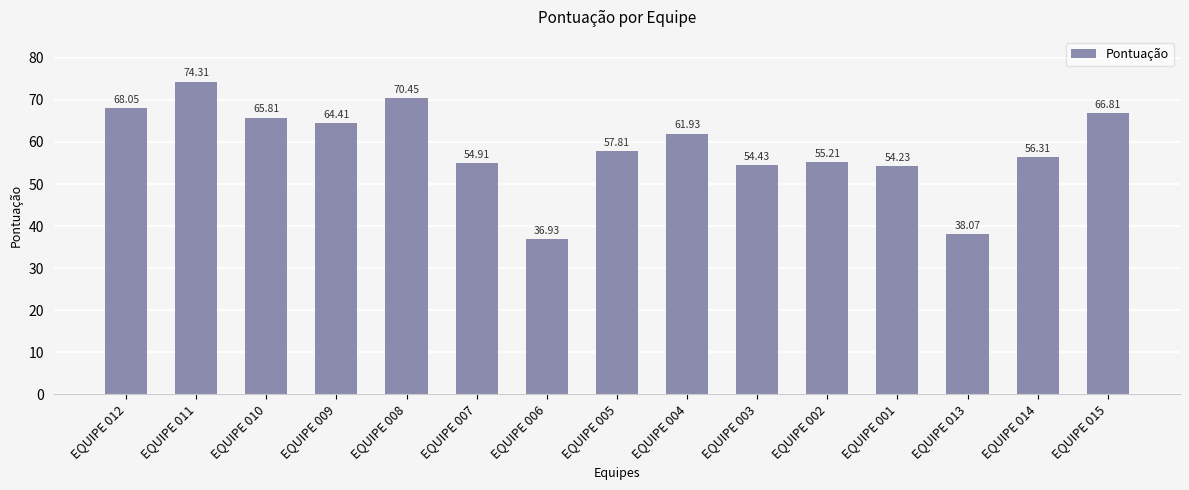

True or false: the data shows 65.8 at EQUIPE 010.

True